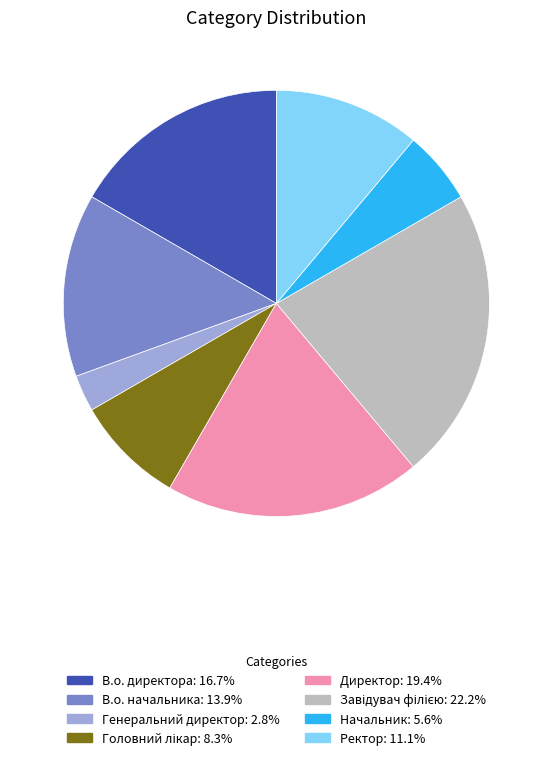

Is the sum of Ректор: 11.1% and Директор: 19.4% greater than half?

No